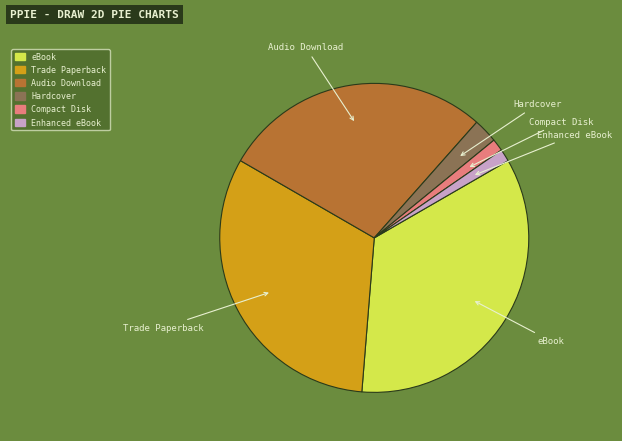

Is Hardcover the majority of the pie?

No